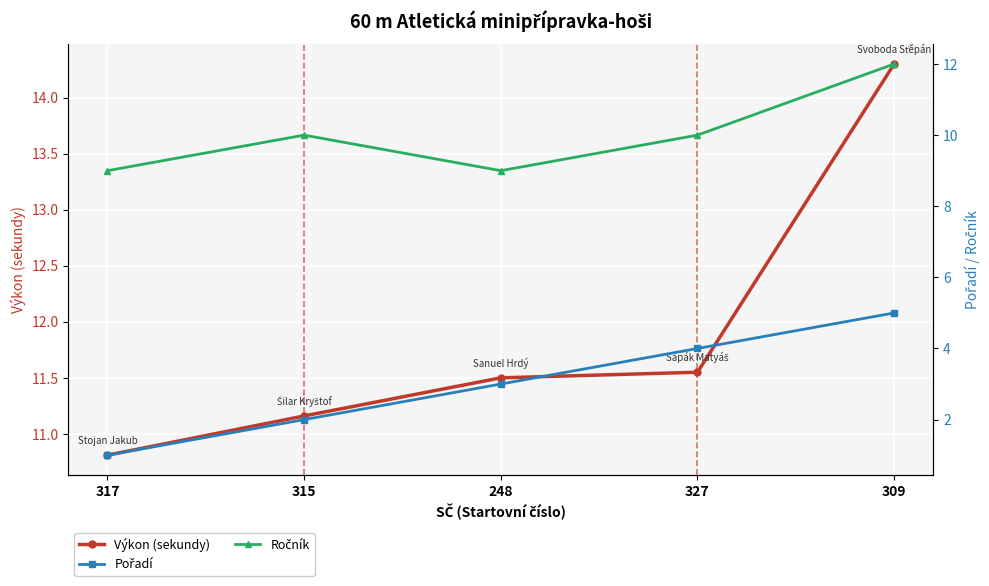

At which label is Výkon (sekundy) closest to 12?

327